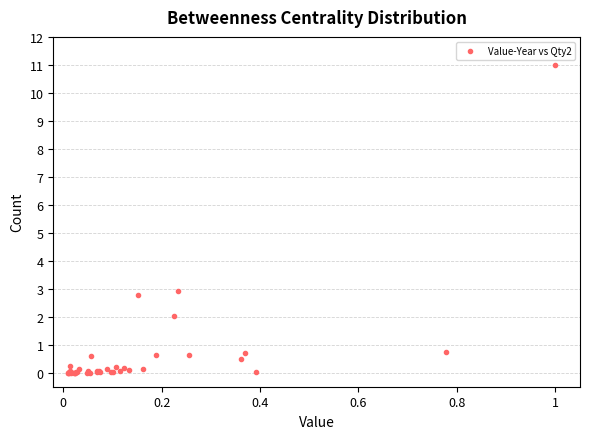

What Y value in the scatter plot is closest to 5?

2.9